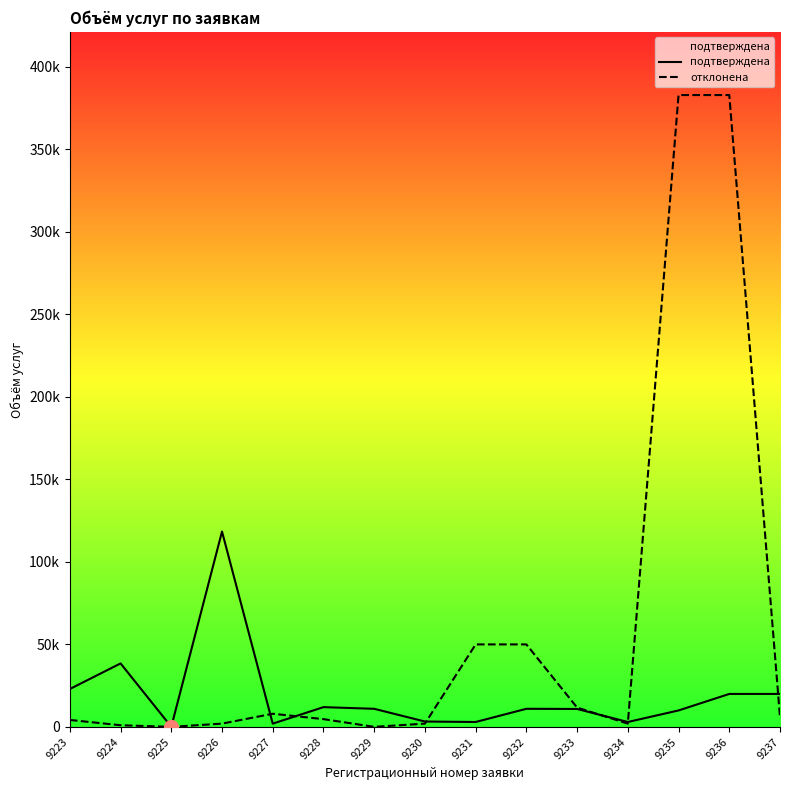

True or false: подтверждена has a value of 2152.0 at 9230.

False